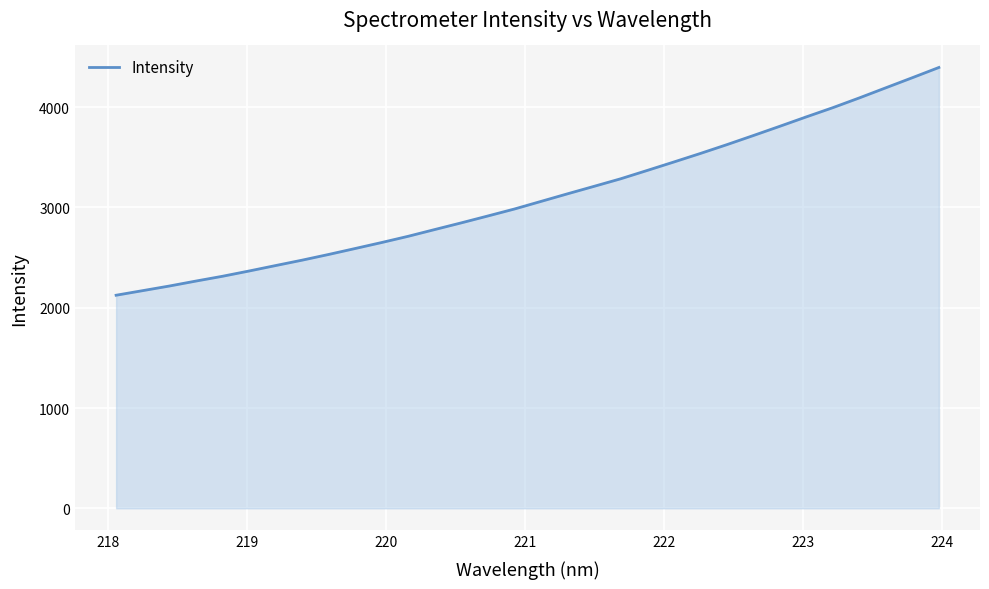

What is the average value?

3107.3